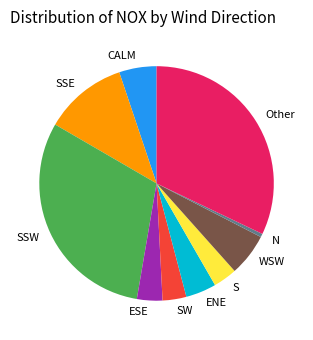

True or false: SSE accounts for 11% of the total.

True